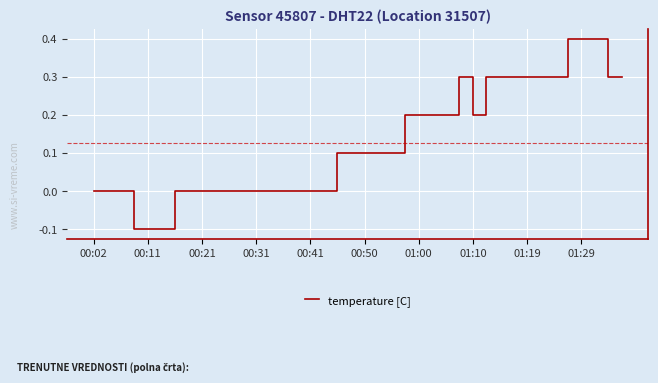

What is the difference between the maximum and minimum values?

0.5